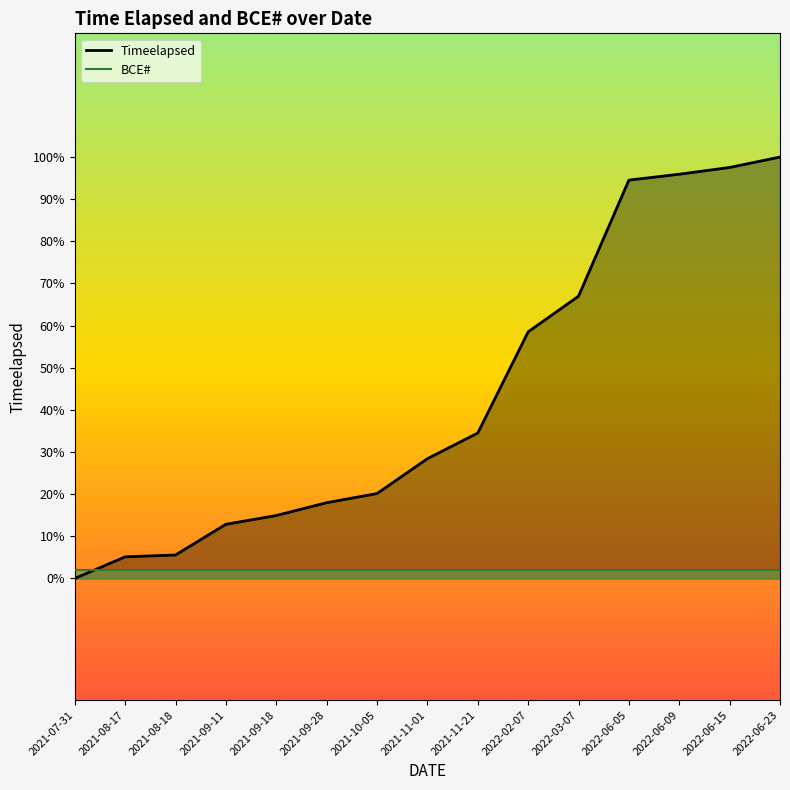

Count the number of categories in the chart.

15